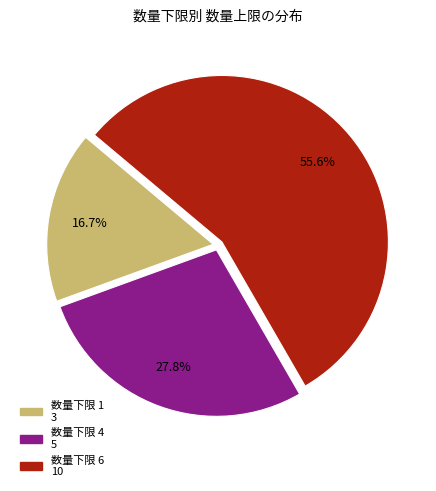

How many segments does this pie chart have?

3